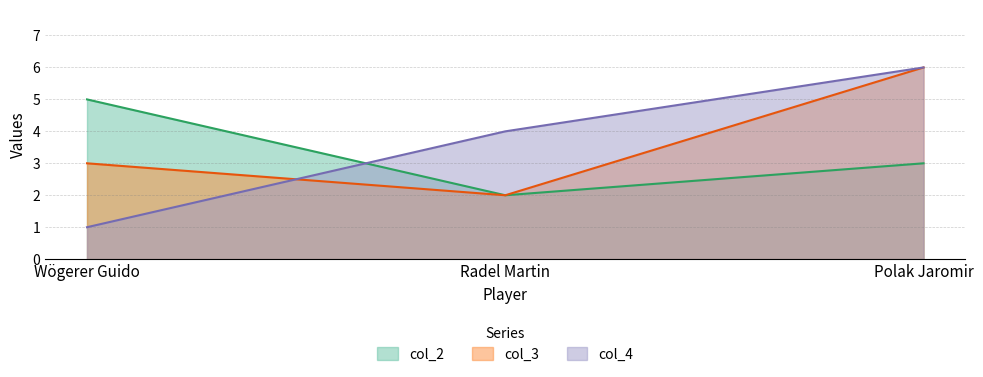

How many data points does each series have?

3